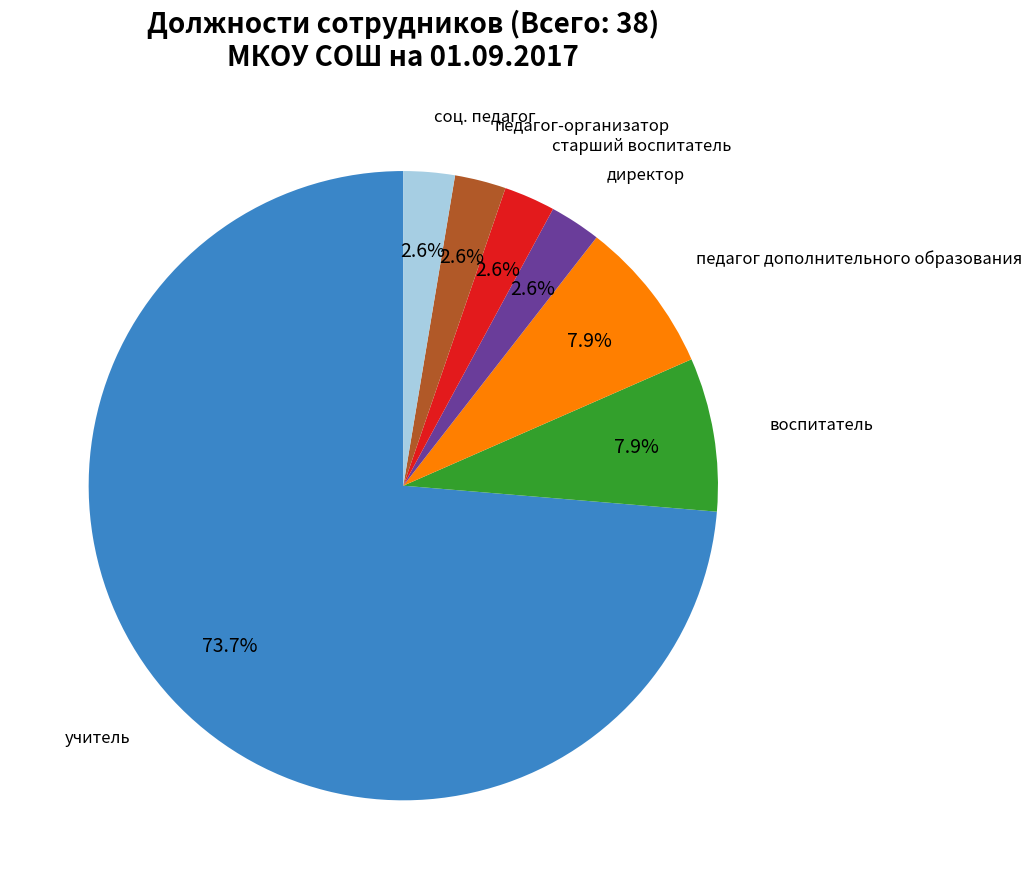

What is the ratio of the value at педагог-организатор to the value at старший воспитатель?

1.0